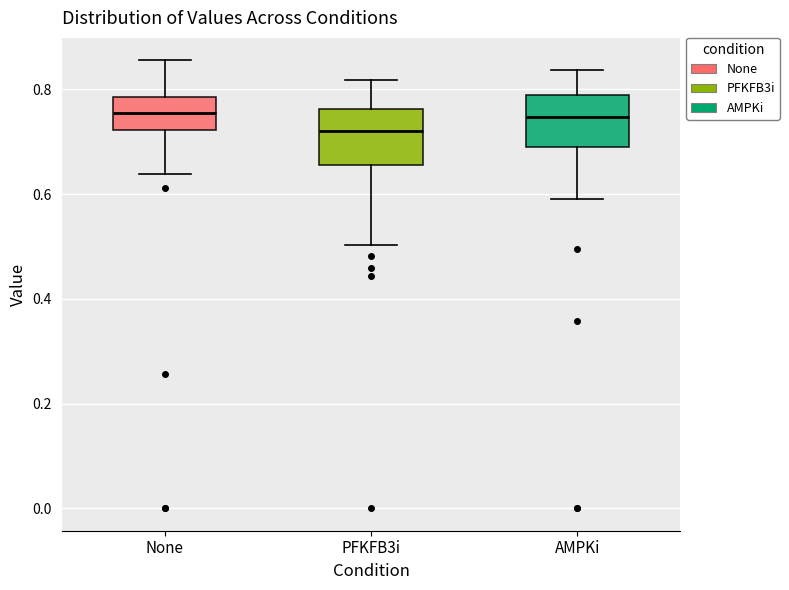

Where does the median line of the box for AMPKi sit on the y-axis? The values are not printed on the chart, so give them approximately, as read against the axis.

0.74